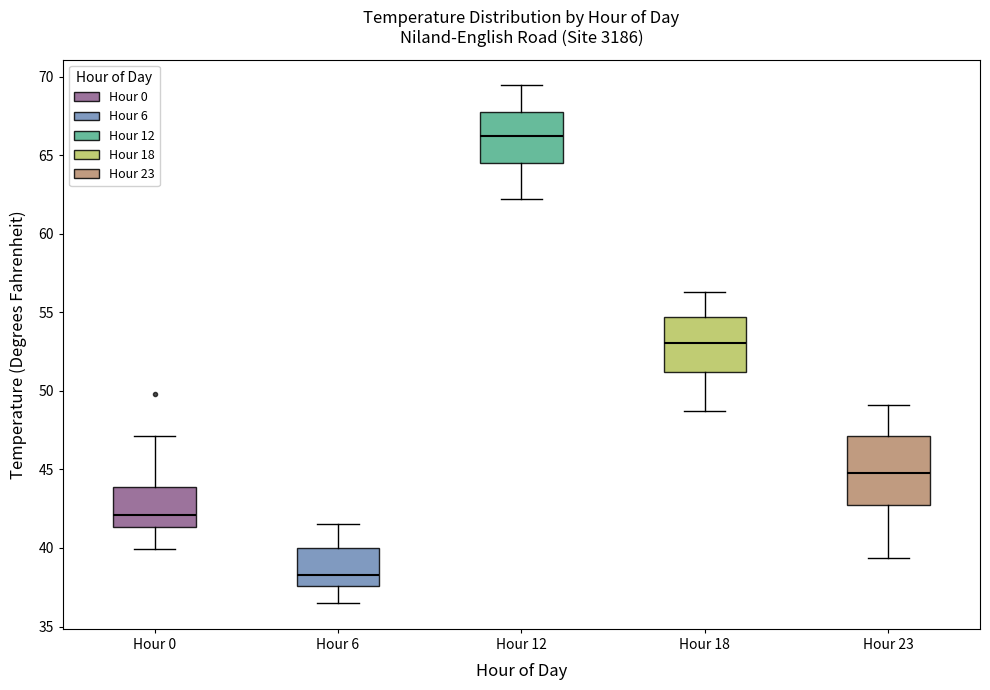

Comparing the boxes themselves (not the whiskers), which one is the tallest?

Hour 23